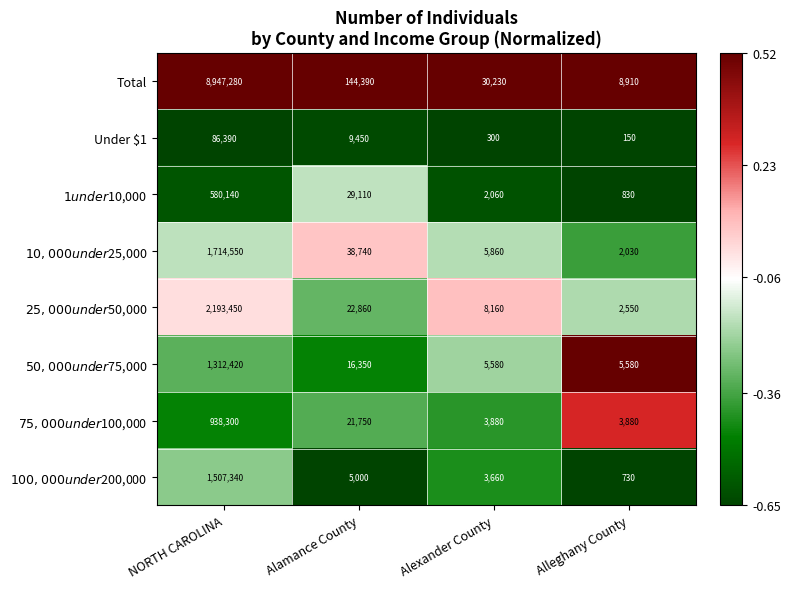

What is the spread (max minus min) of values at NORTH CAROLINA?

8860890